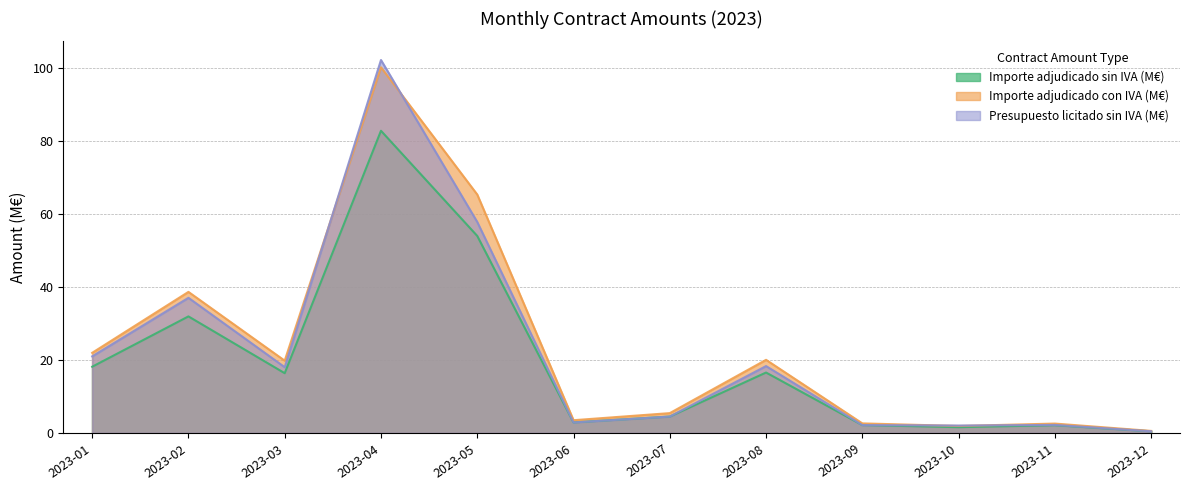

Is the value of Presupuesto licitado sin IVA (M€) at 2023-02 greater than the value of Importe adjudicado sin IVA (M€) at 2023-01?

Yes